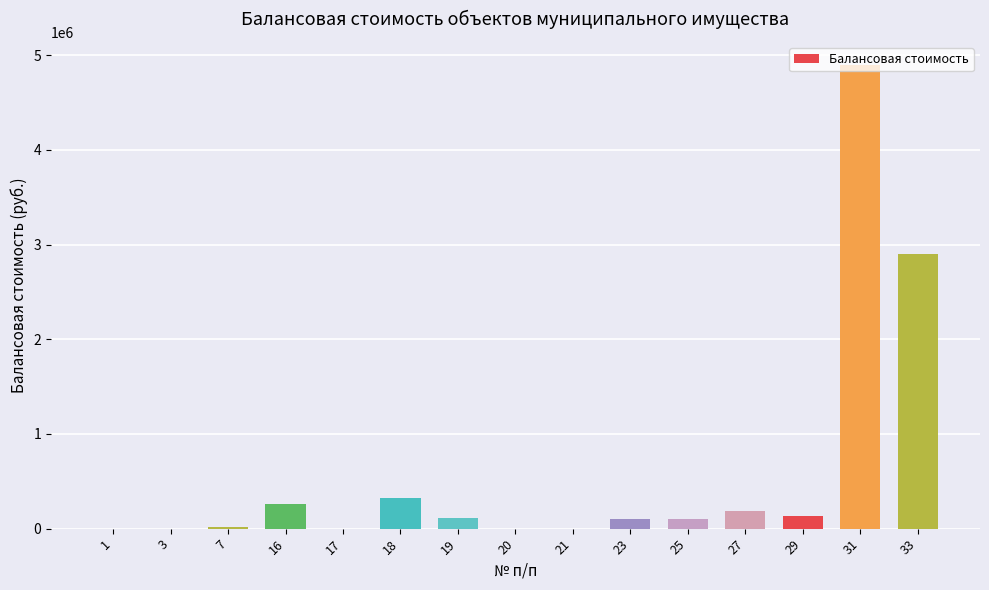

At which label does the data first exceed 105300?

16